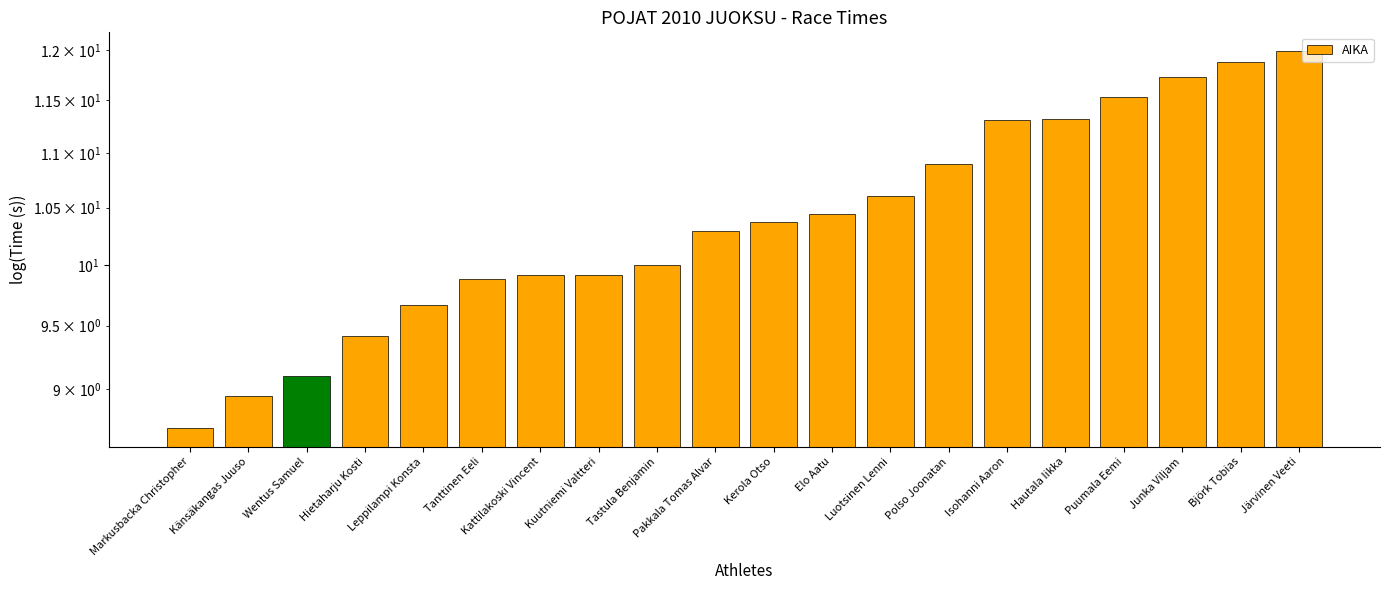

True or false: the data shows 7.6 at Junka Viljam.

False